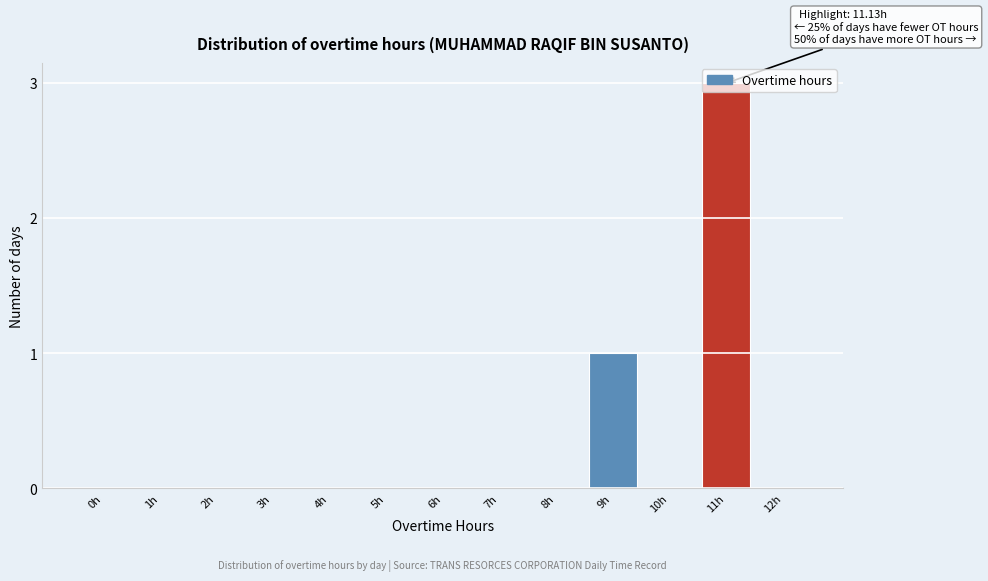

What is the sum of all values?

4